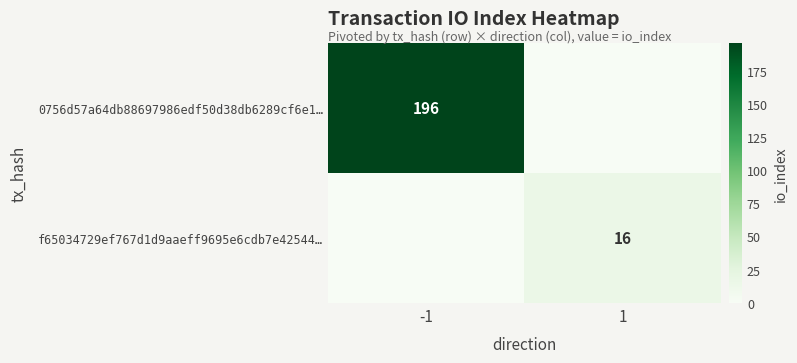

True or false: 0756d57a64db88697986edf50d38db6289cf6e1… has a value of 97 at -1.

False